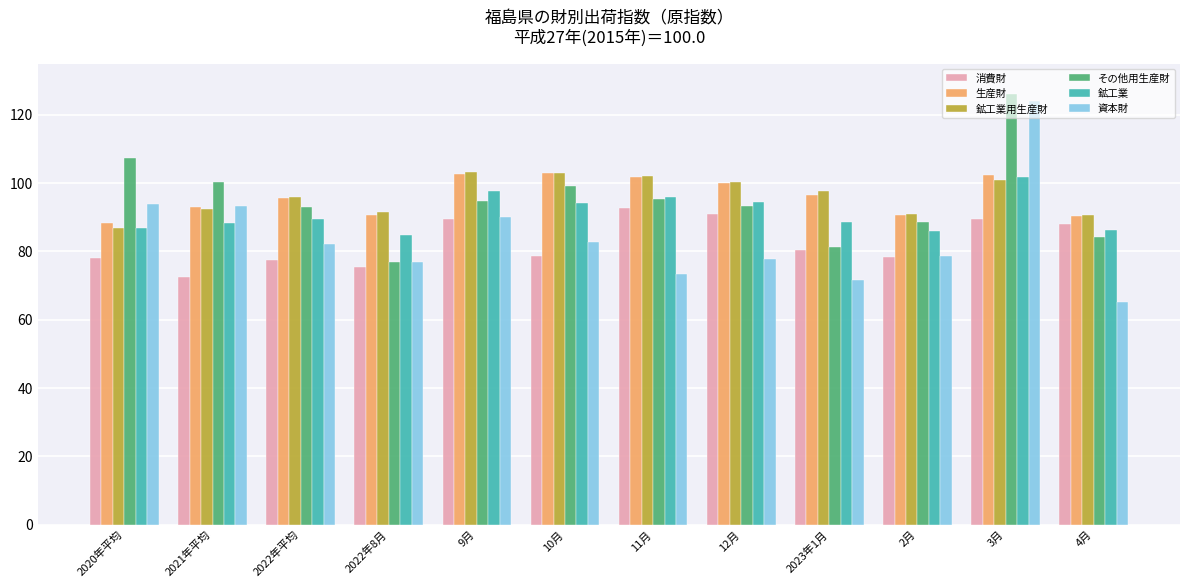

What is the difference between the 消費財 values at 9月 and 4月?

1.4